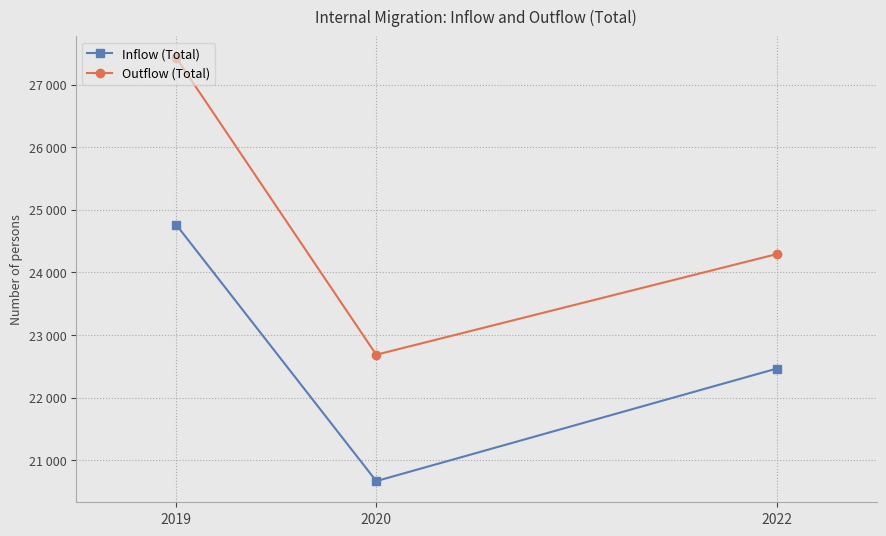

What is the sum of the Inflow (Total) values at 2020 and 2019?

45432